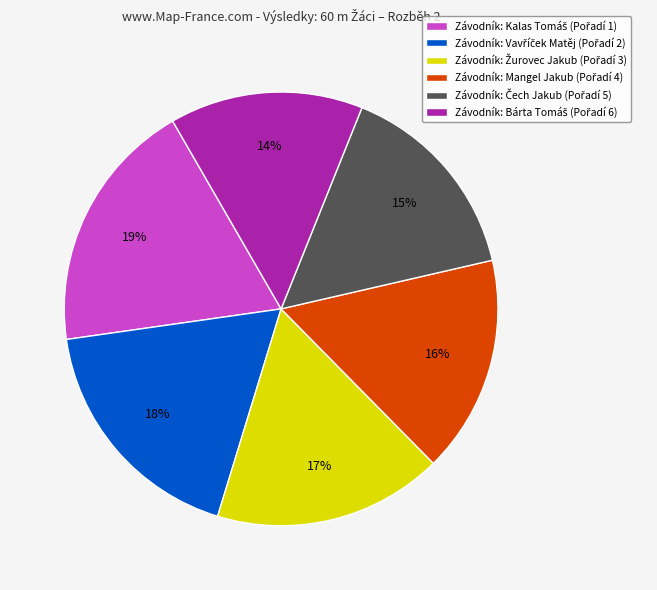

To the nearest percent, what is the average slice percentage?

17%